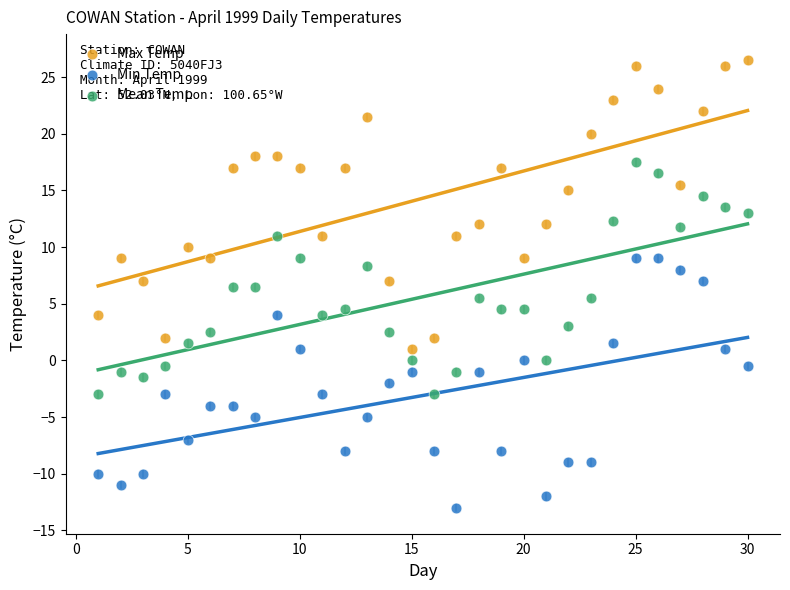

Which series reaches the maximum Y coordinate?

Max Temp